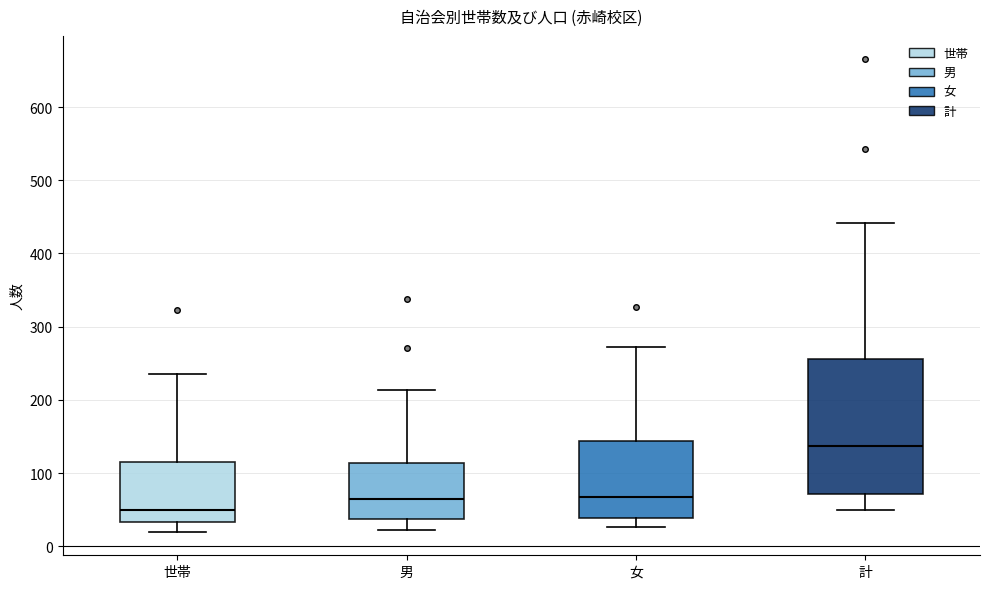

Reading left to right, transcribe this box plot: for each box, give where its median line is, the range the box spans, and where its two whiskers end, as read against the y-axis. The values are not printed on the chart, so give them approximately, as read against the axis.

世帯: median 50, box 30 to 120, whiskers 20 to 240
男: median 70, box 40 to 110, whiskers 20 to 210
女: median 70, box 40 to 140, whiskers 30 to 270
計: median 140, box 70 to 260, whiskers 50 to 440